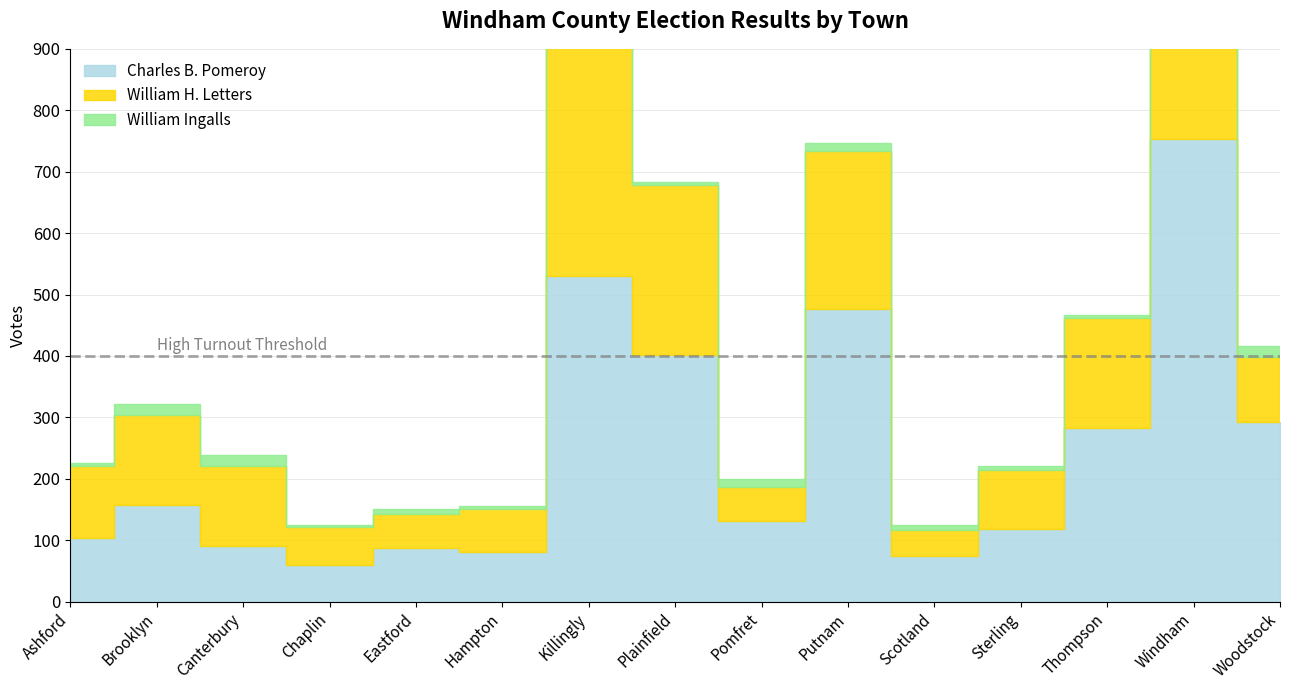

How many lines are shown in the chart?

3